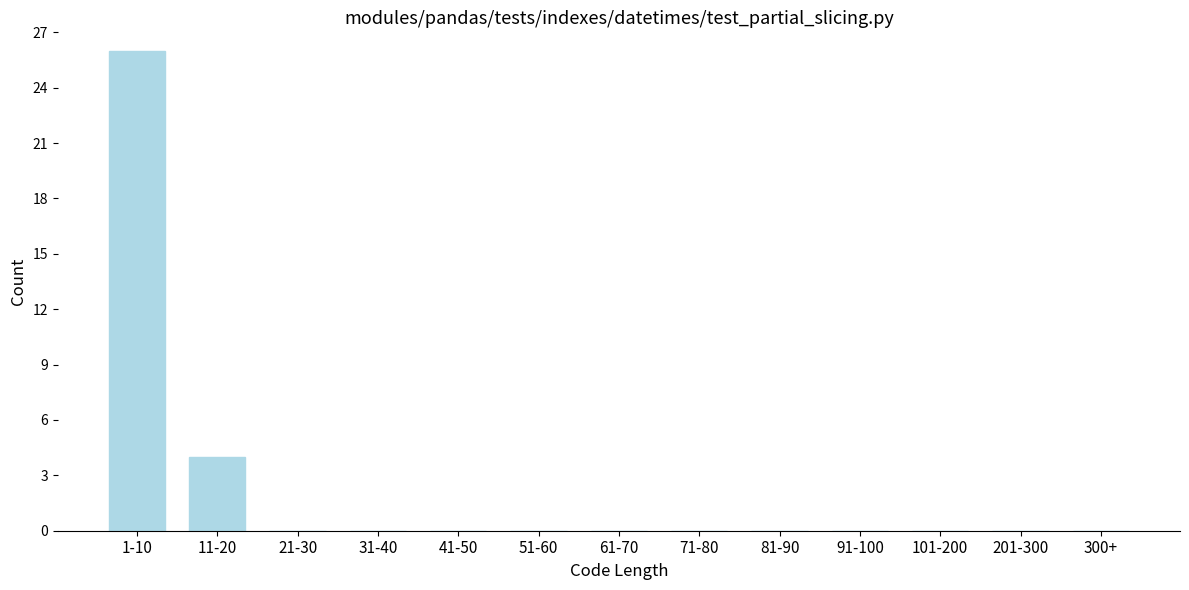

Reading left to right, what are all the values shown in this chart?

1-10=26	11-20=4	21-30=0	31-40=0	41-50=0	51-60=0	61-70=0	71-80=0	81-90=0	91-100=0	101-200=0	201-300=0	300+=0